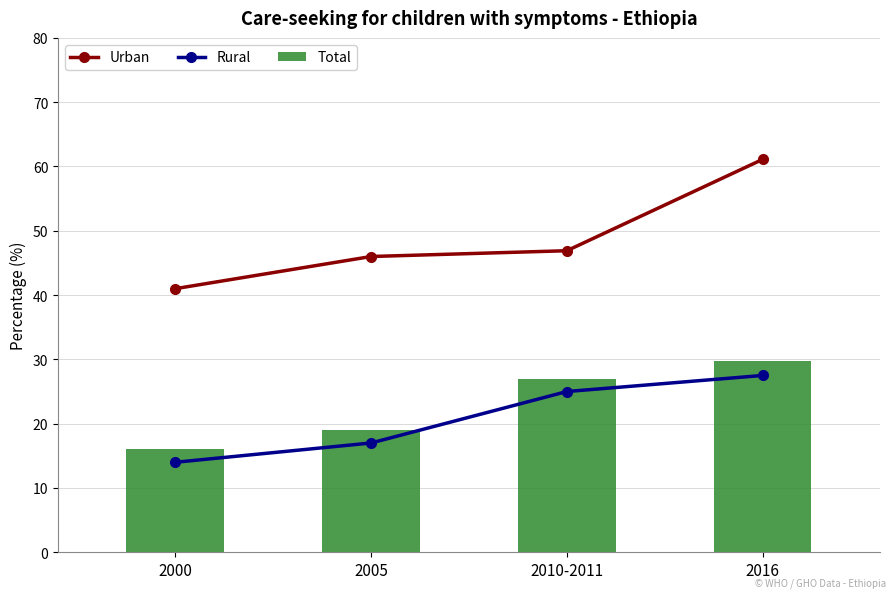

The Rural series shows 25.7 at 2005. True or false?

False